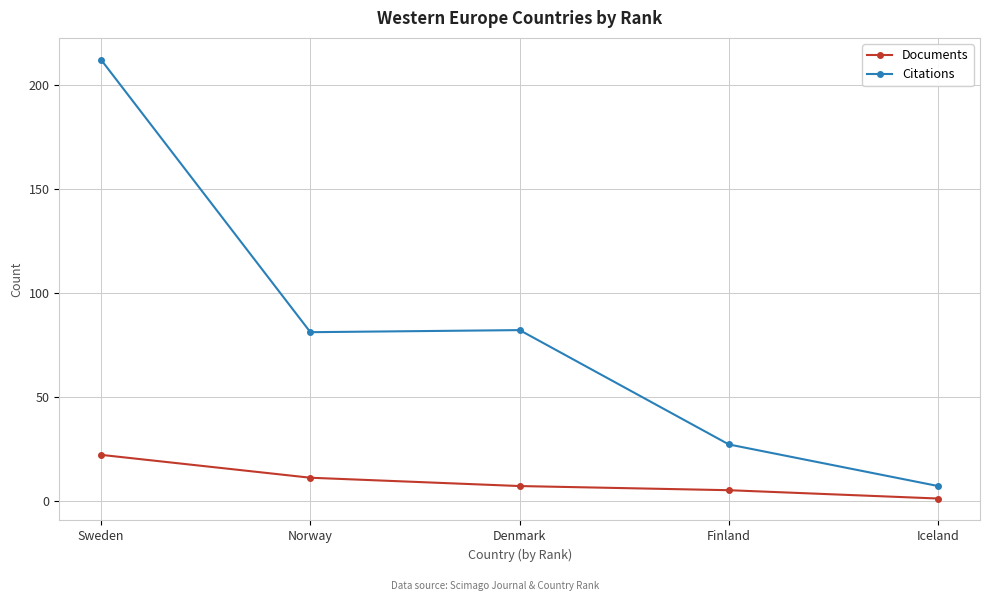

Which series has the largest total across all categories?

Citations